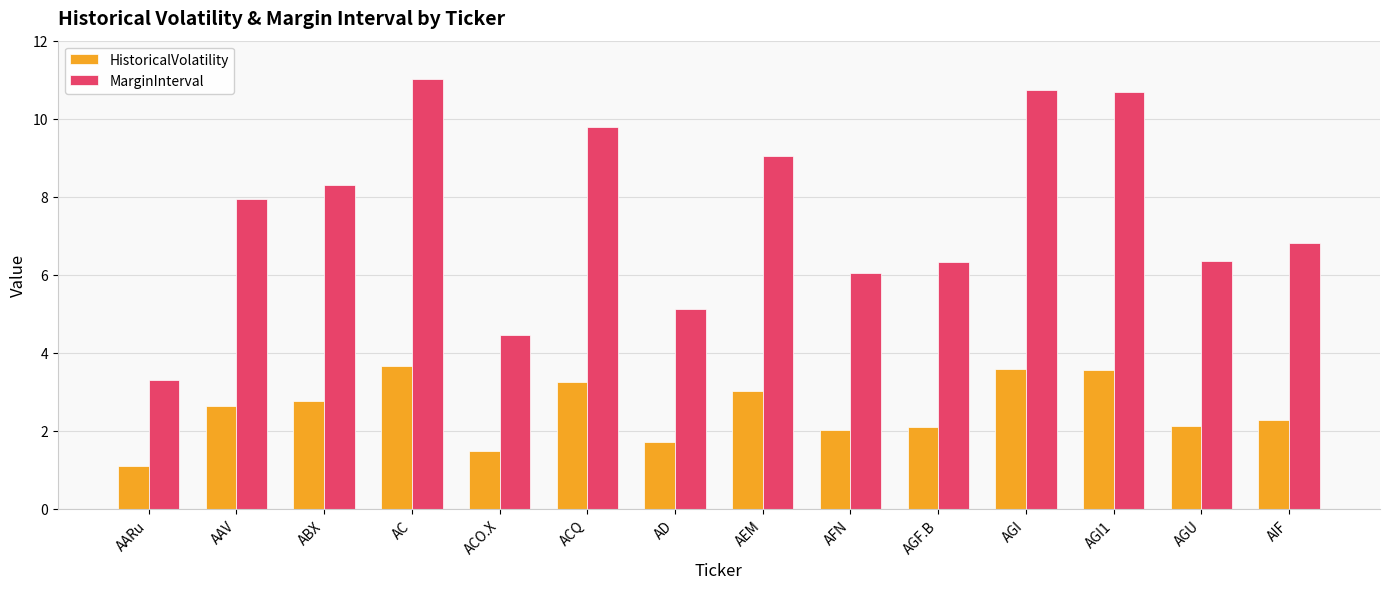

What is the difference between the maximum and minimum values in the MarginInterval series?

7.7